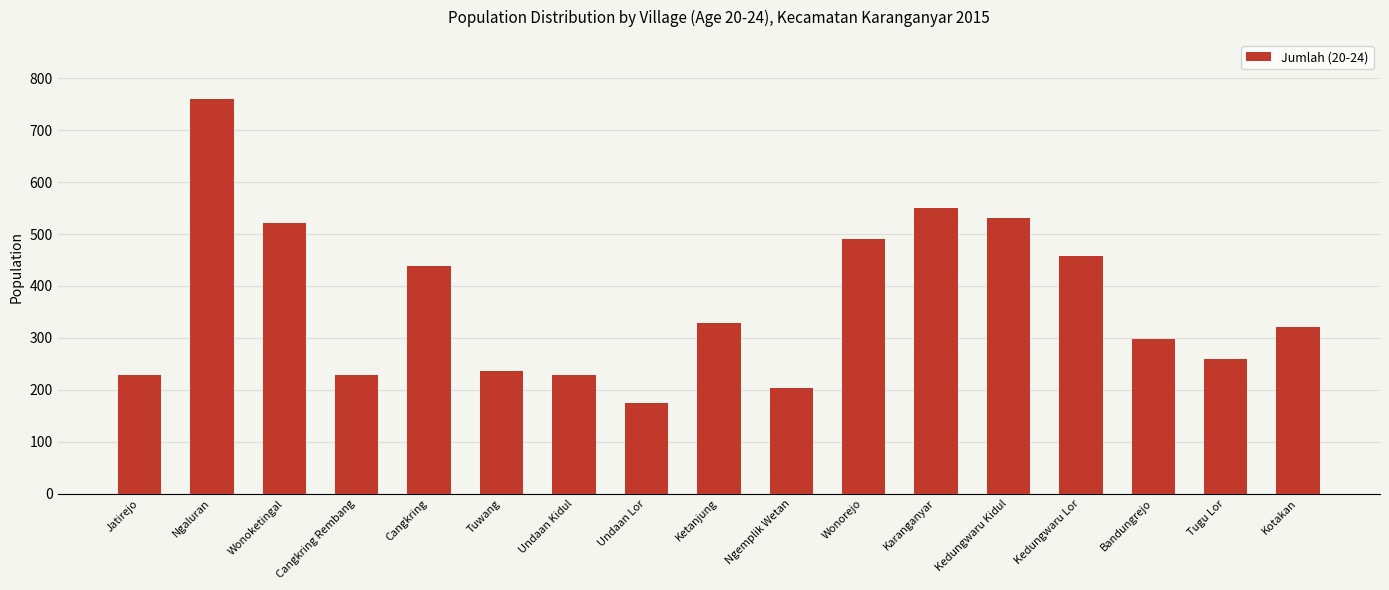

Does the chart contain stacked bars?

No